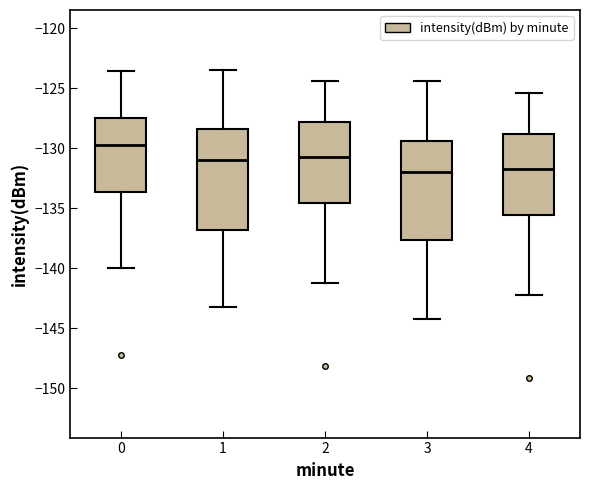

Reading left to right, read every box against the y-axis: the position of its median line, the range the box covers, and the ends of its whiskers. The values are not printed on the chart, so give them approximately, as read against the axis.

0: median -129.5, box -133.5 to -127.5, whiskers -140.0 to -123.5
1: median -131.0, box -137.0 to -128.5, whiskers -143.0 to -123.5
2: median -130.5, box -134.5 to -128.0, whiskers -141.0 to -124.5
3: median -132.0, box -137.5 to -129.5, whiskers -144.0 to -124.5
4: median -131.5, box -135.5 to -129.0, whiskers -142.0 to -125.5